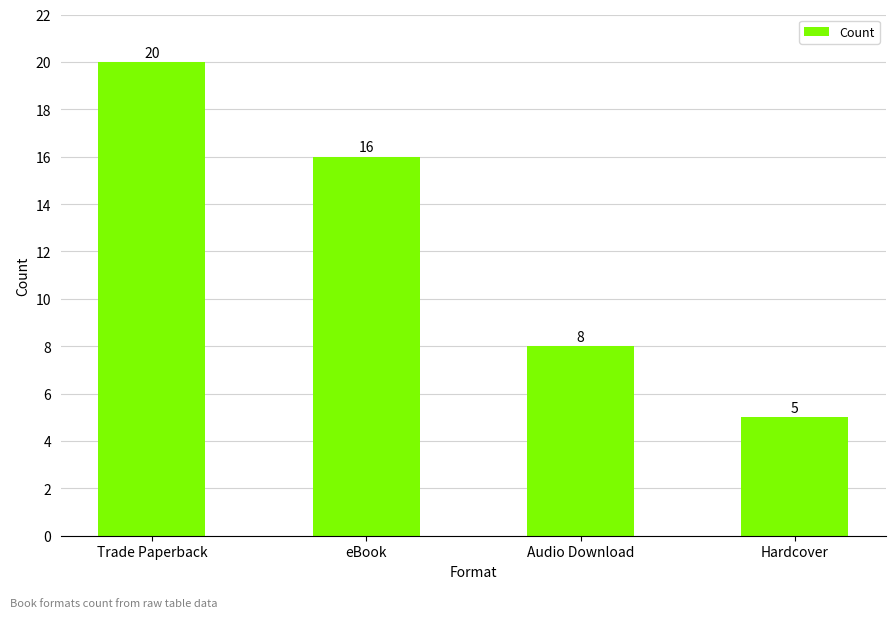

Reading left to right, extract all data points from this chart.

Trade Paperback=20	eBook=16	Audio Download=8	Hardcover=5